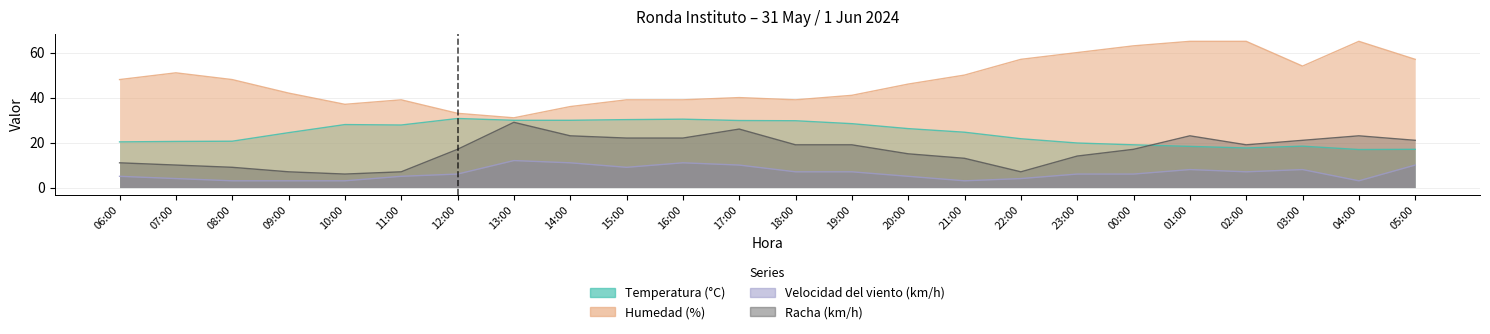

What is the sum of all Racha (km/h) values?

400.0